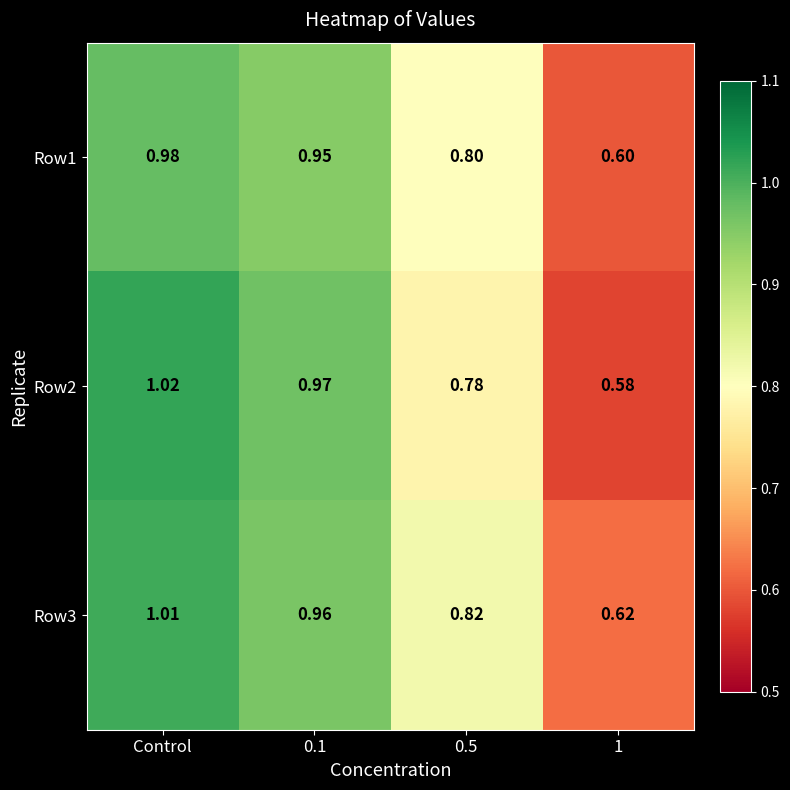

At Control, list the series in order from smallest to largest.

Row1, Row3, Row2